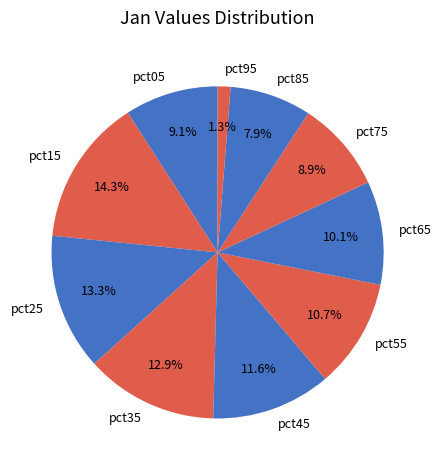

What portion of the pie excludes pct45?

88.4%